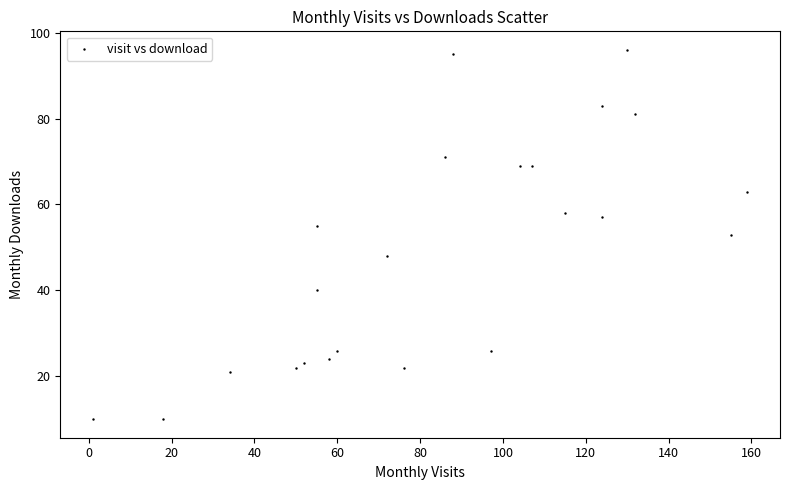

What is the range of Y values (max minus min)?

86